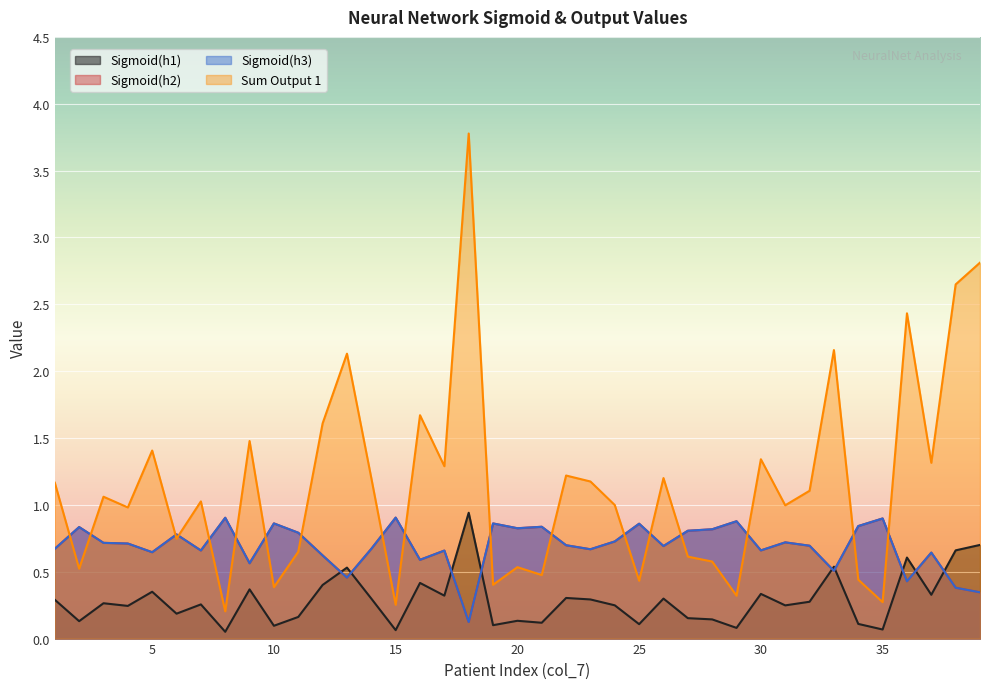

How many series are shown in this chart?

4